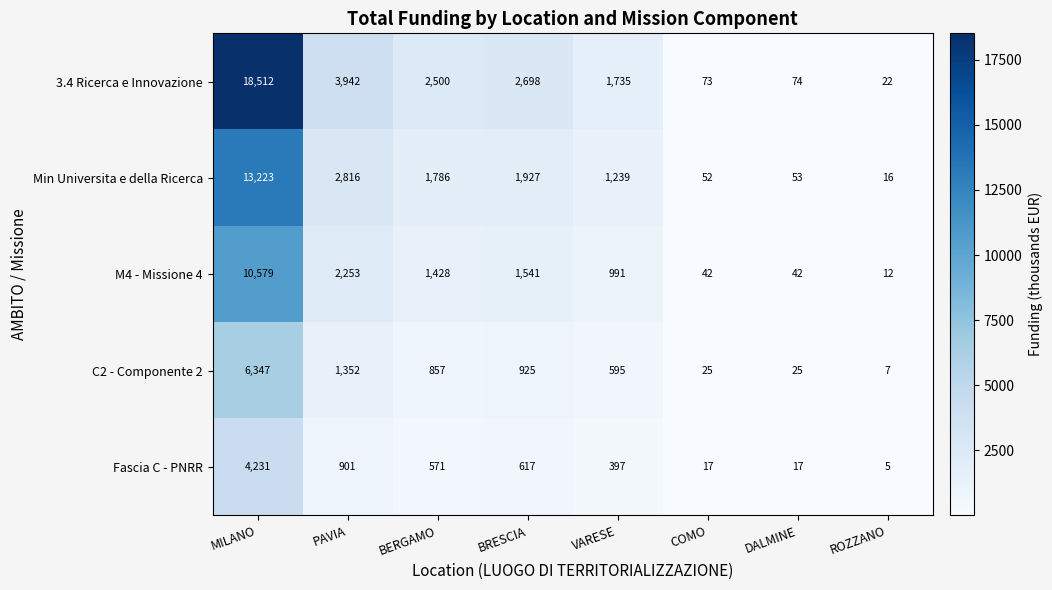

What is the approximate value of M4 - Missione 4 at BERGAMO, to the nearest 10?

1430